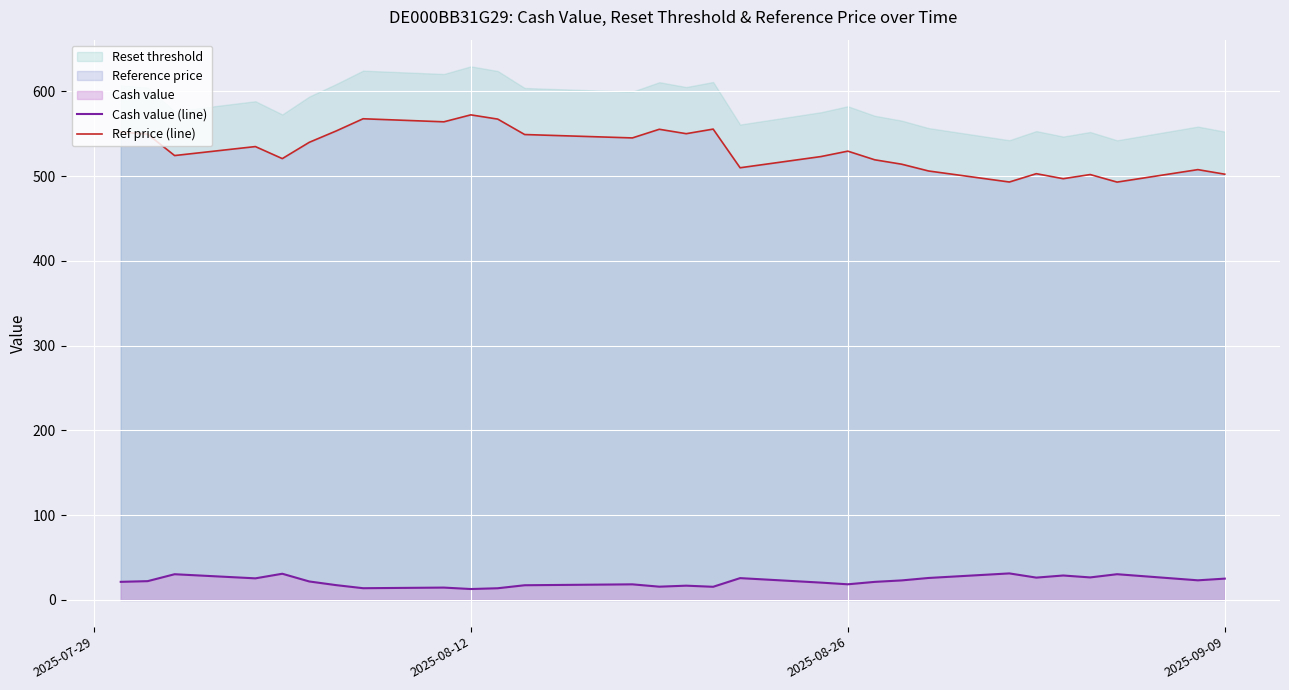

True or false: Cash value (line) and Ref price (line) intersect in this chart.

False